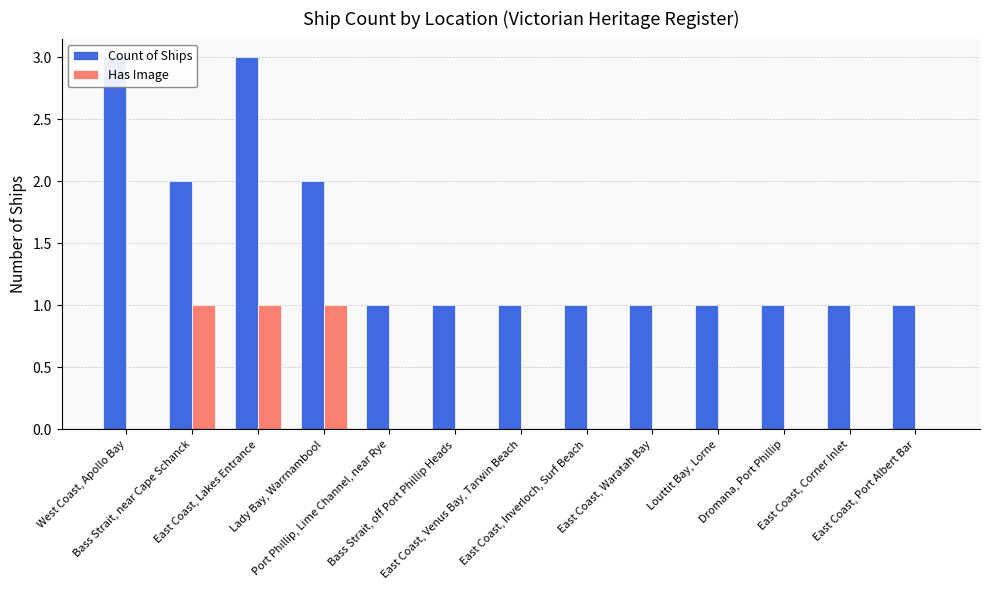

Count the number of data series in this chart.

2